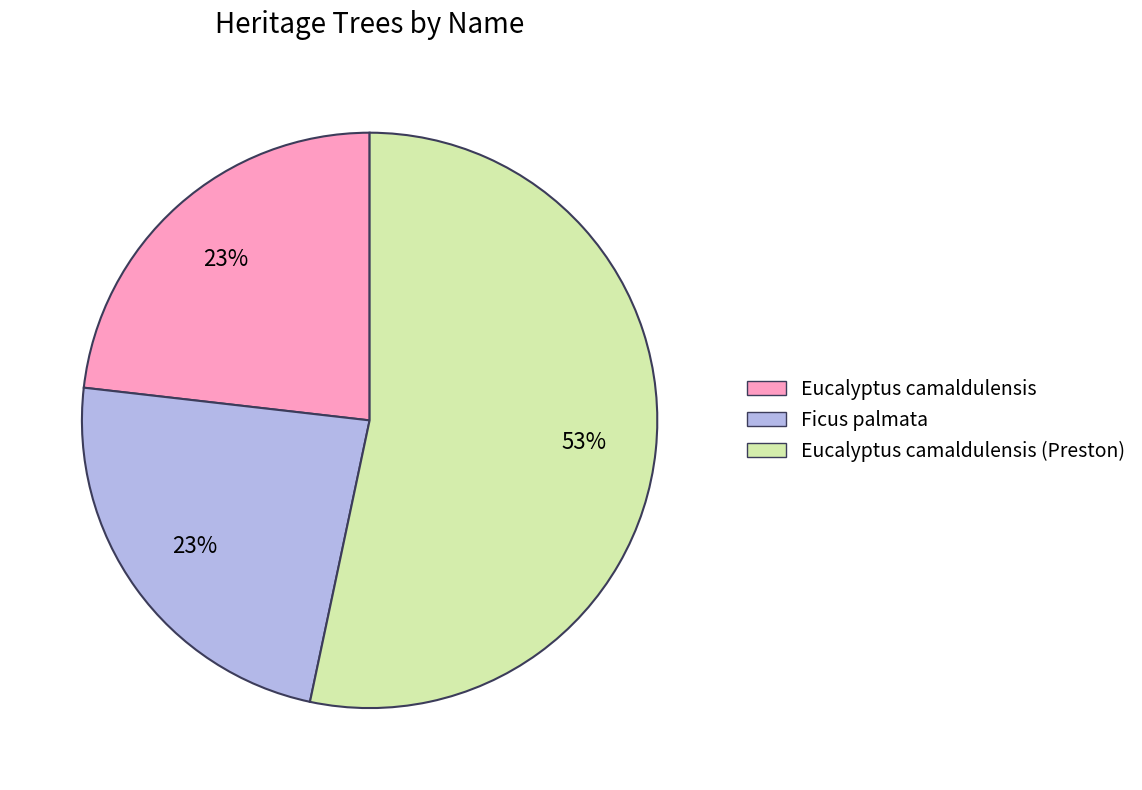

Which has a higher value, Eucalyptus camaldulensis (Preston) or Ficus palmata?

Eucalyptus camaldulensis (Preston)